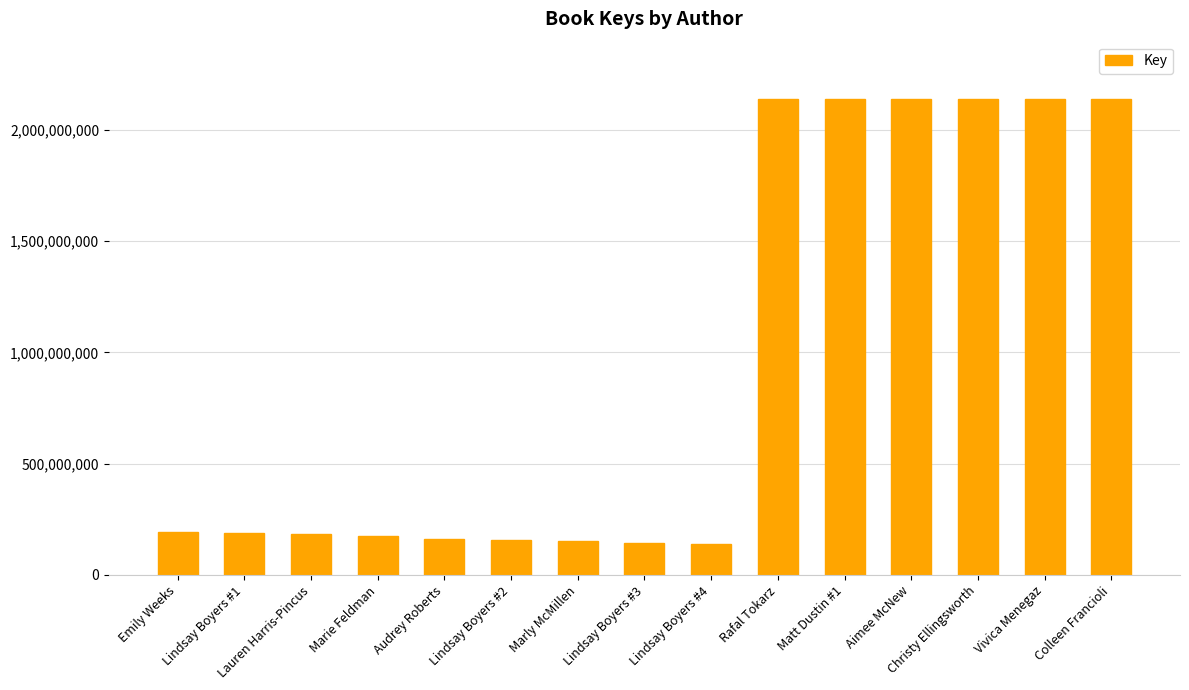

What is the label of the 2nd bar from the right?

Vivica Menegaz